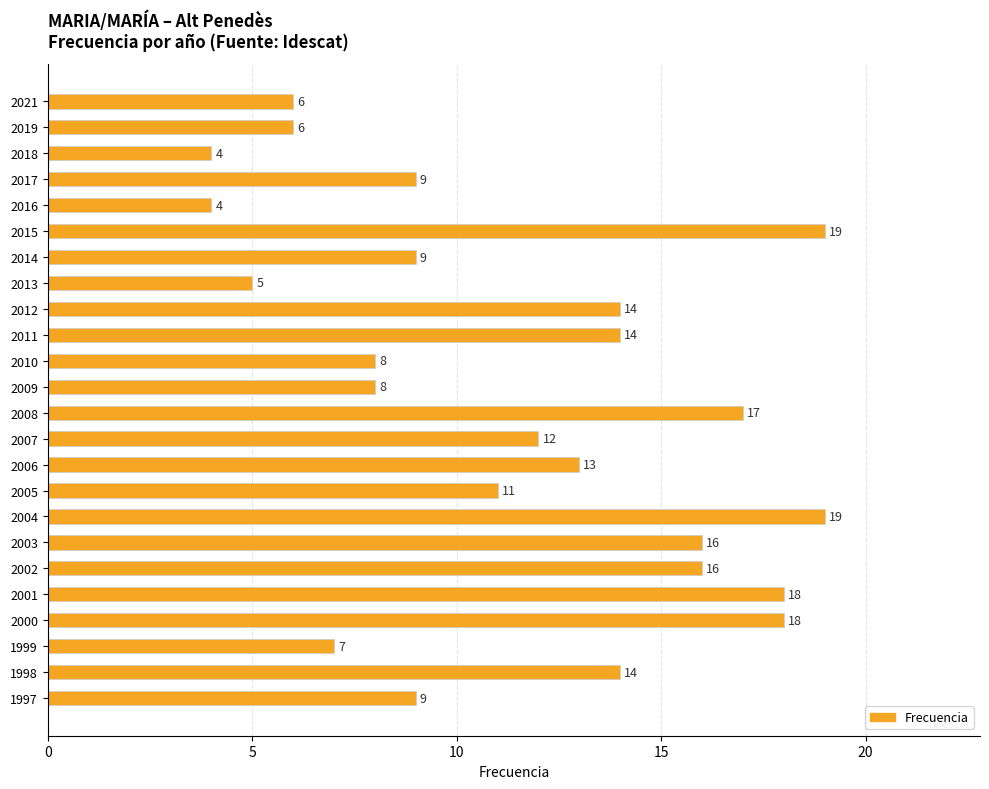

Reading top to bottom, what are all the values shown in this chart?

2021=6	2019=6	2018=4	2017=9	2016=4	2015=19	2014=9	2013=5	2012=14	2011=14	2010=8	2009=8	2008=17	2007=12	2006=13	2005=11	2004=19	2003=16	2002=16	2001=18	2000=18	1999=7	1998=14	1997=9